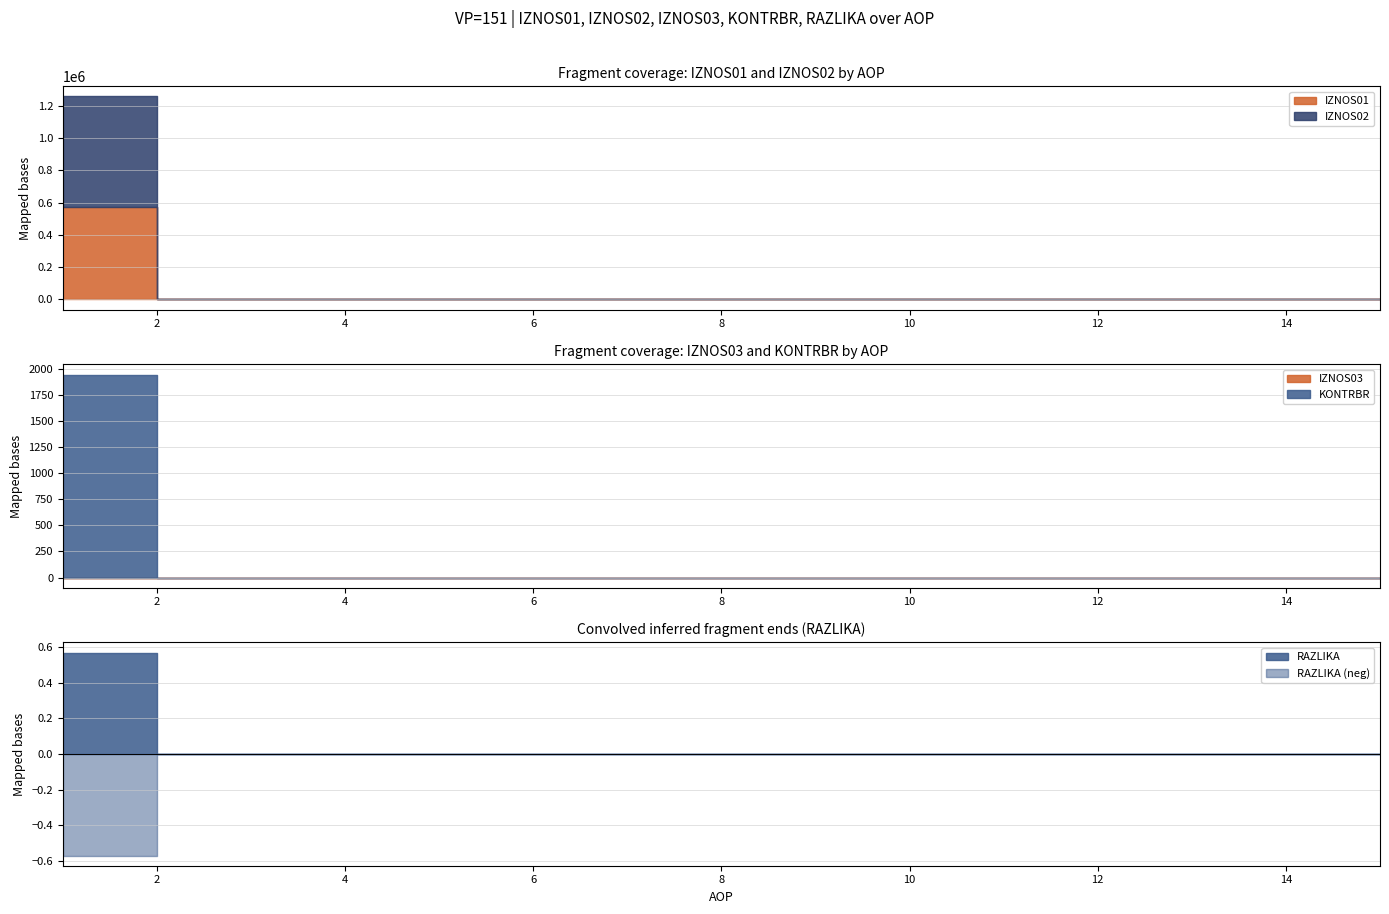

Is the value of KONTRBR at 5 greater than the value of IZNOS01 at 11?

No